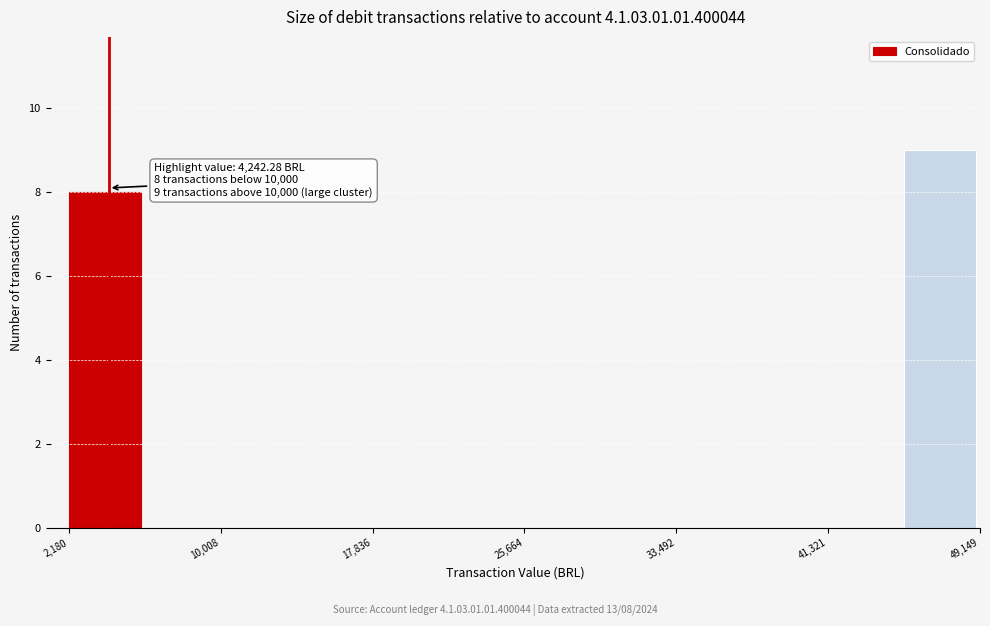

Read against the x-axis, roughly where is the centre of the tallest bar?

47000